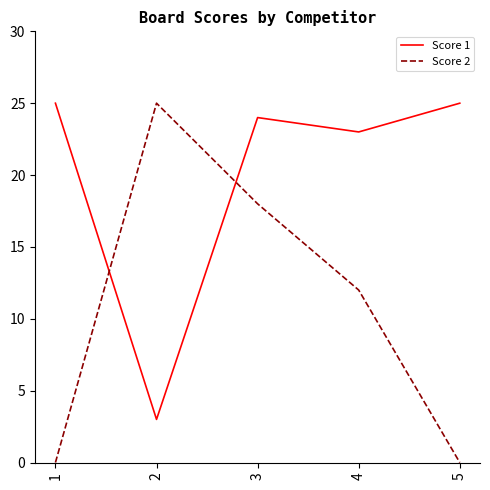

The value of Score 1 at 5 is 25. True or false?

True